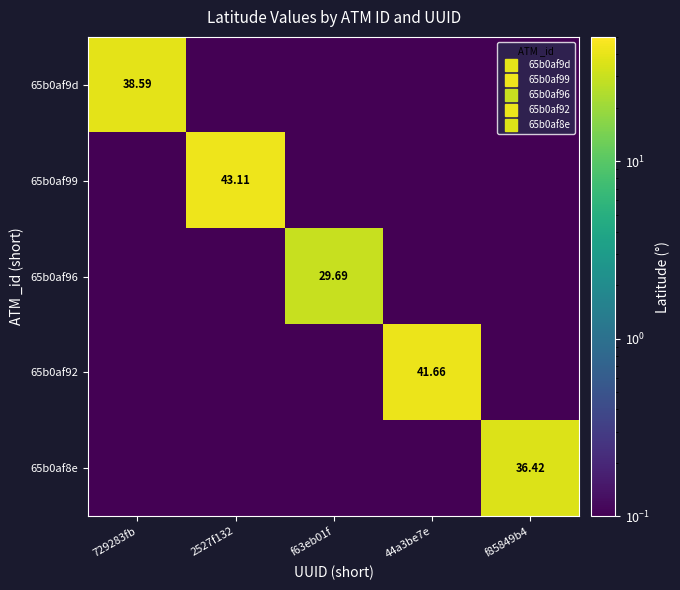

At how many categories does at least one series exceed 18?

5